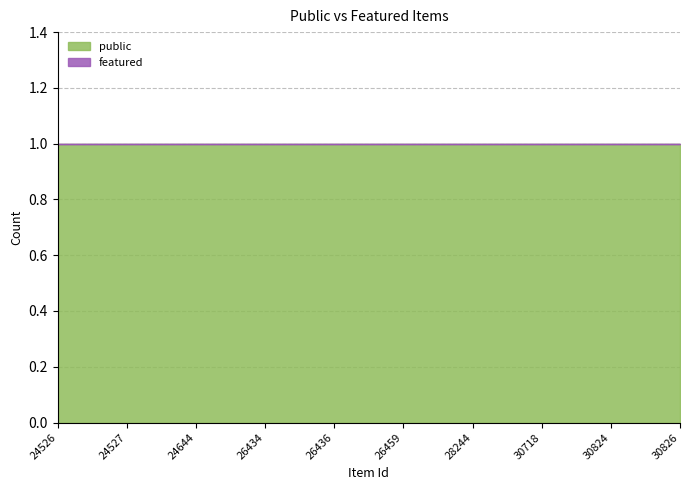

Does the chart have visible grid lines?

Yes